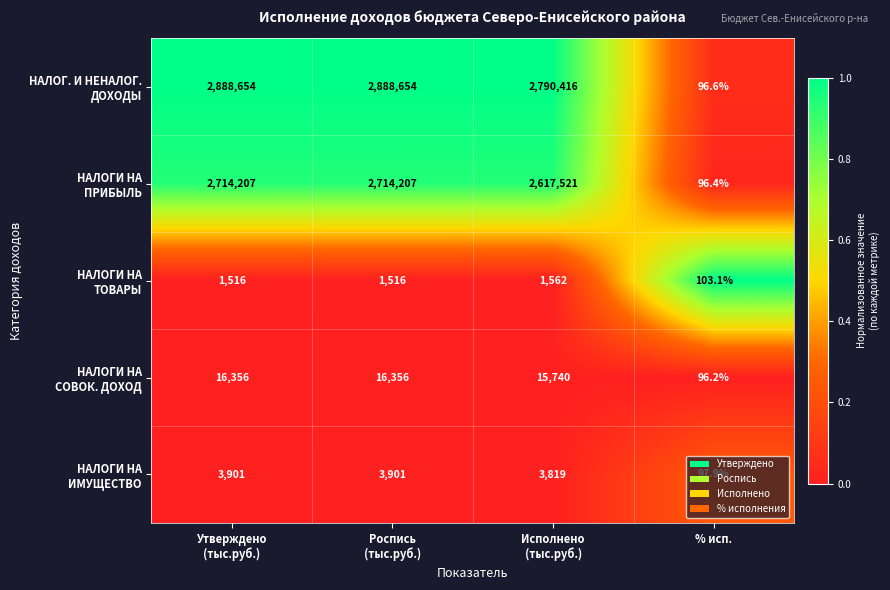

At which category does the chart reach its minimum across all series?

% исп.